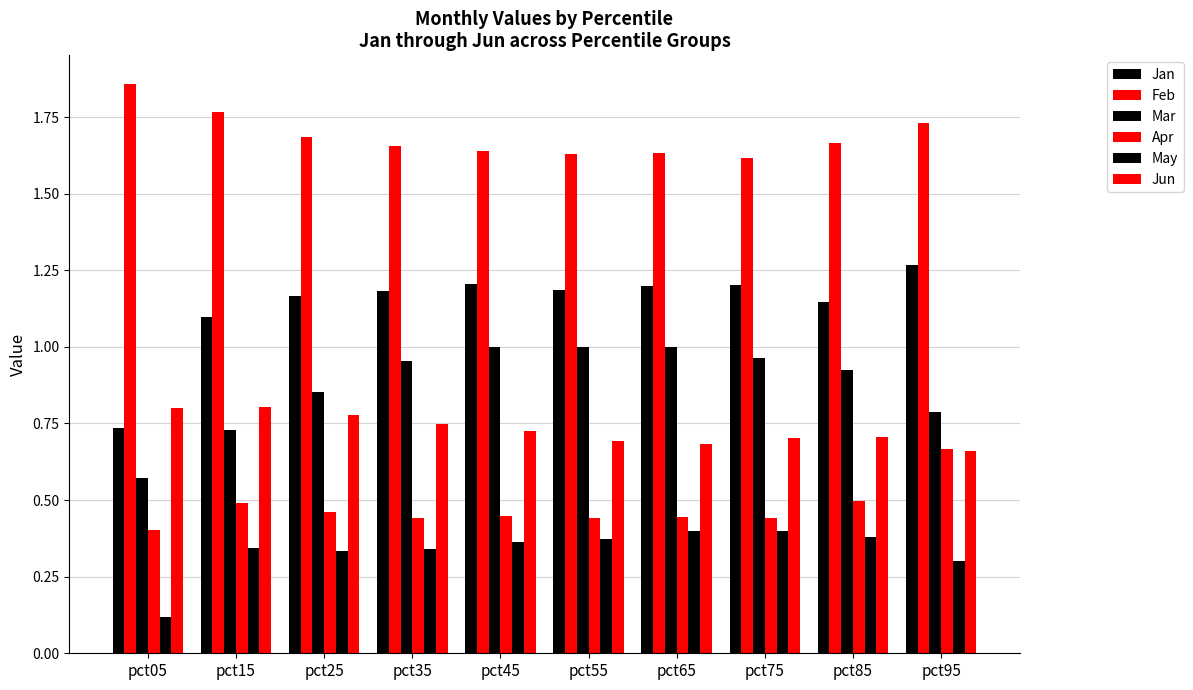

The Jan series shows 1.2 at pct35. True or false?

True